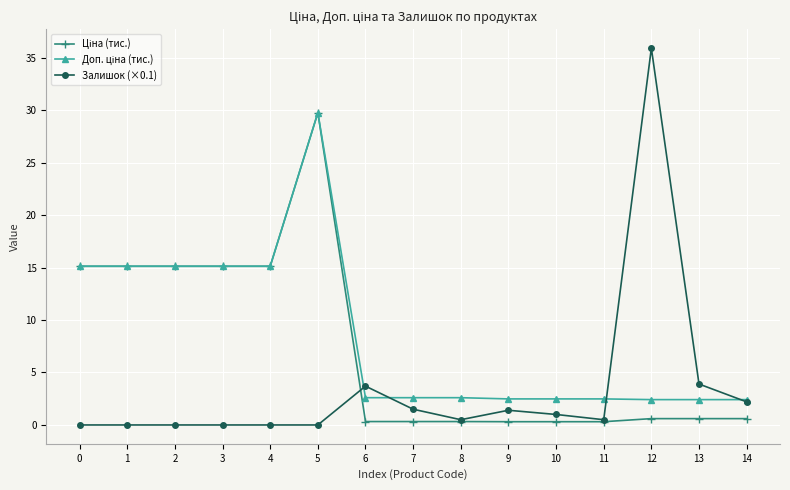

At which category is the sum across all series the highest?

5